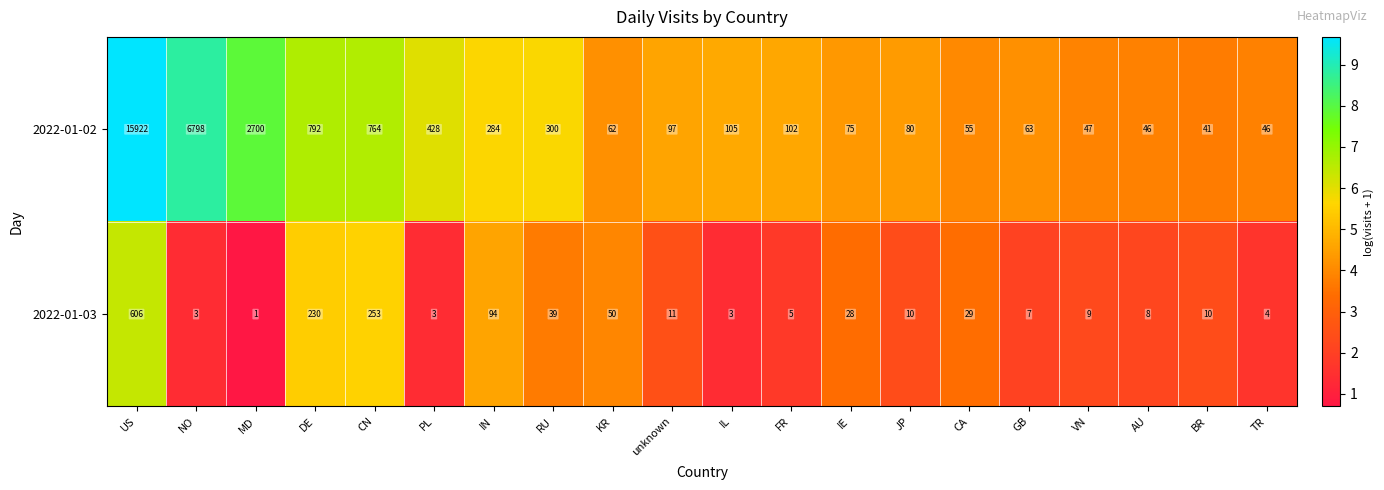

Which label corresponds to the smallest value in the chart?

MD